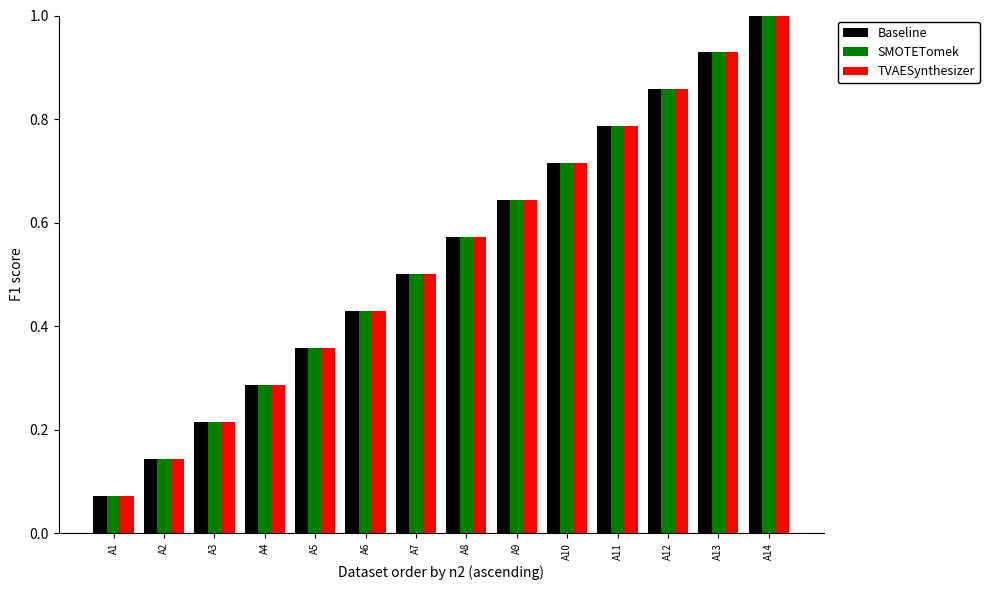

What is the sum of all TVAESynthesizer values?

7.5